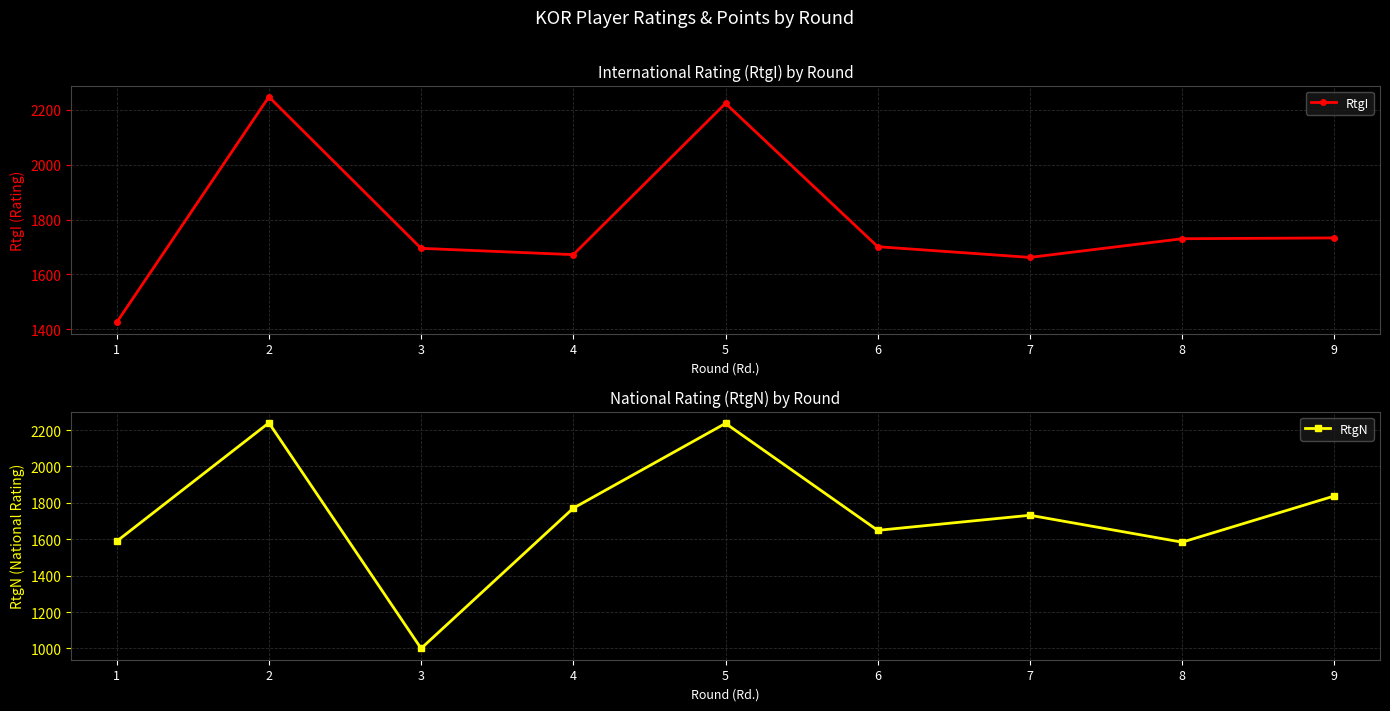

What are all the series names shown in the legend?

RtgI, RtgN